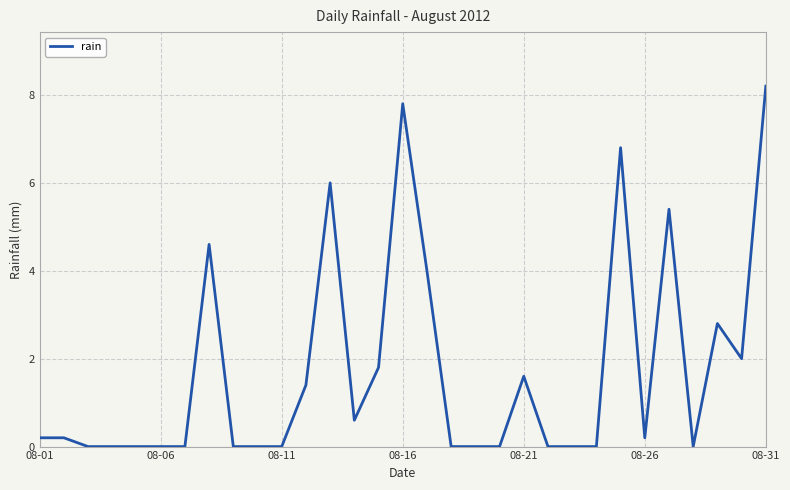

What is the difference between the maximum and minimum values?

8.2